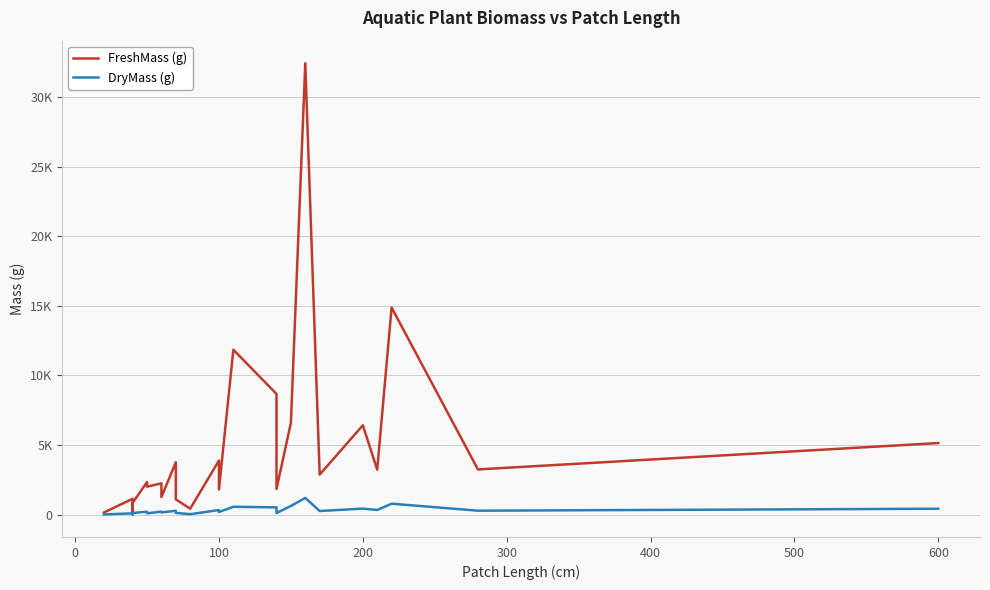

What is the average value of the DryMass (g) series?

307.2